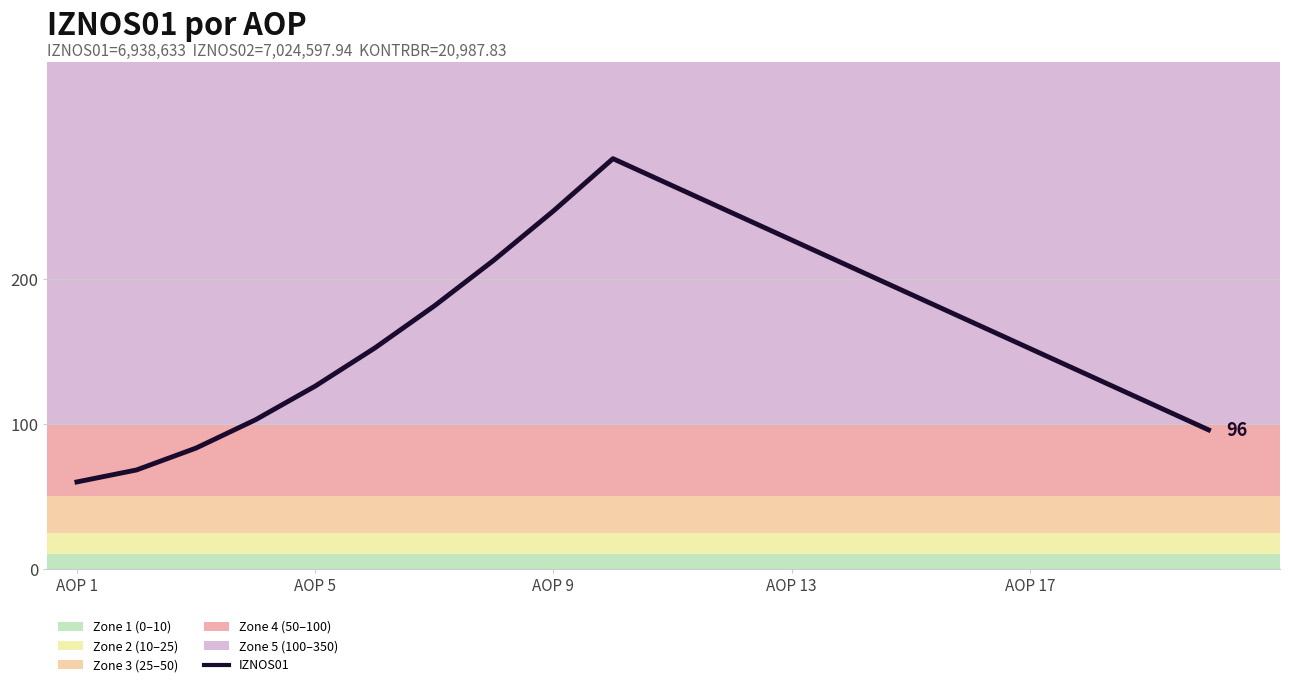

What is the smallest value displayed?

60.0